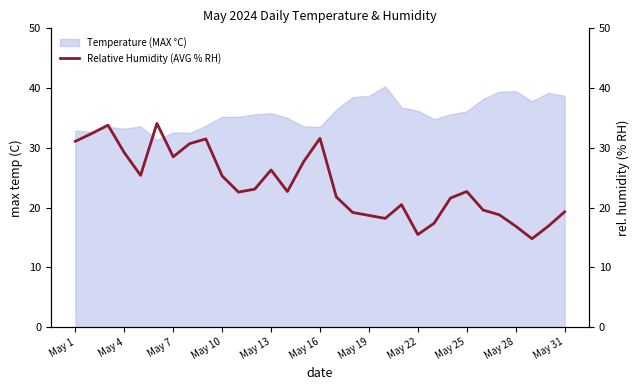

What is the sum of all values?

737.9